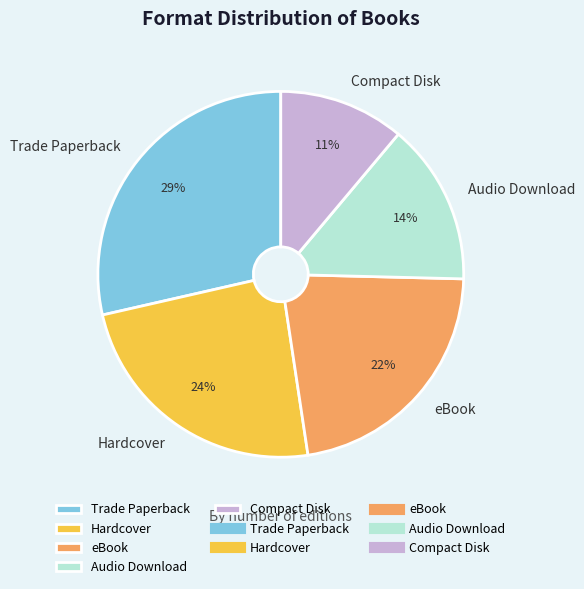

What is the ratio of the value at Trade Paperback to the value at Compact Disk?

2.6